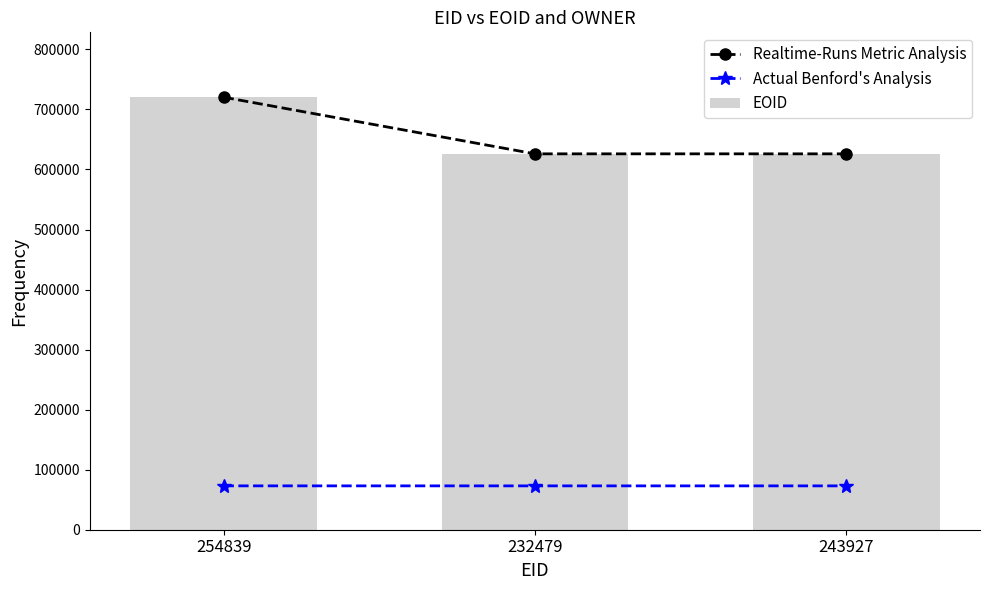

List the labels in order of Realtime-Runs Metric Analysis value, largest first.

254839, 232479, 243927